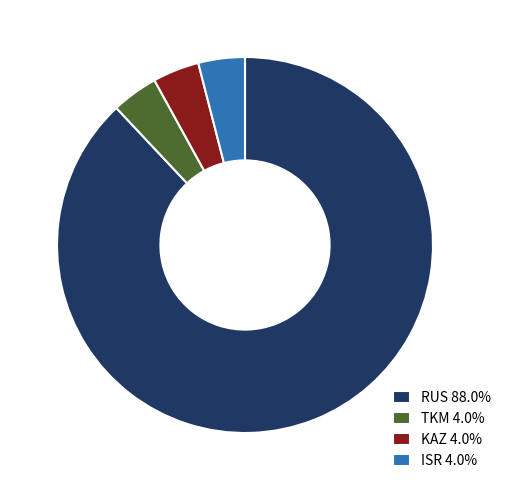

Does RUS 88.0% account for over 50% of the chart?

Yes